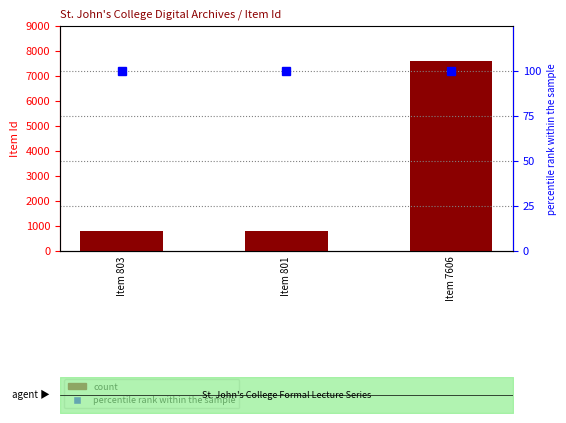

Between Item 803 and Item 801, which is larger?

Item 803